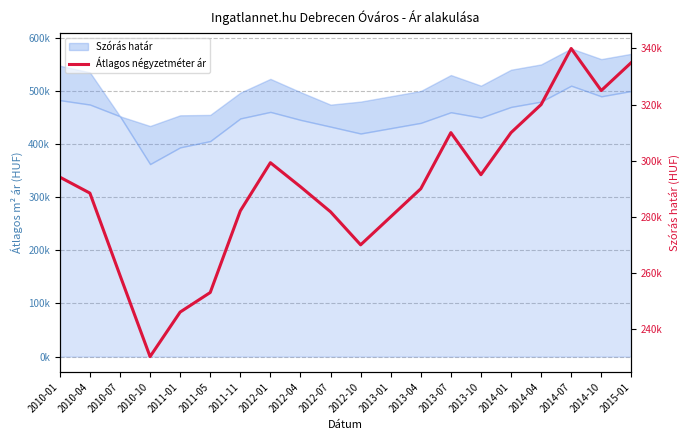

What is the difference between the maximum and minimum values?

109853